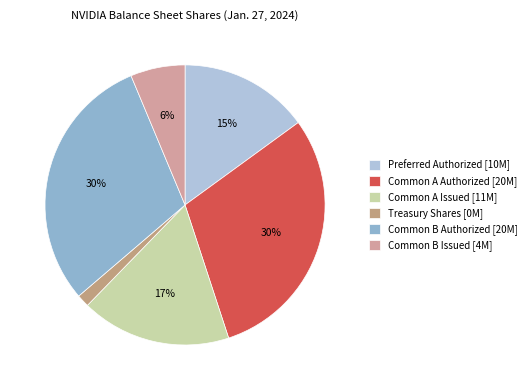

Is it true that Common A Authorized is 16% of the pie?

False